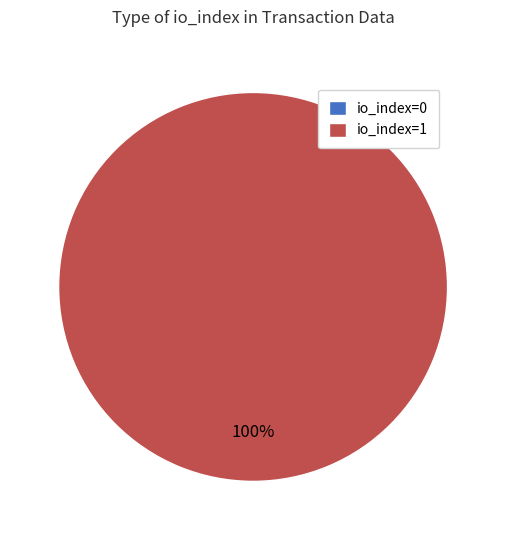

Combined, do direction=1 (io_index=1) and direction=-1 (io_index=0) account for over 50%?

Yes